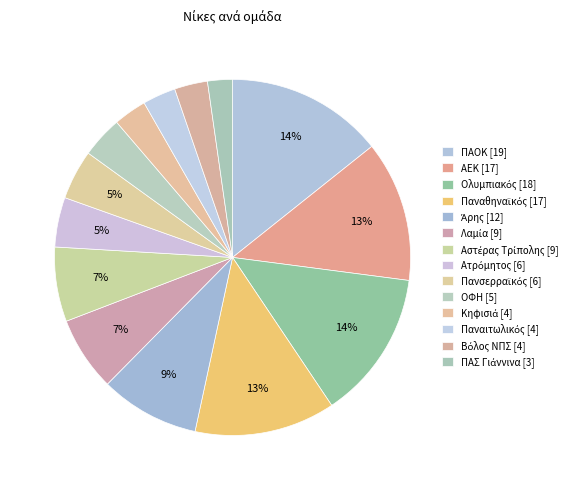

How many slices are in this pie chart?

14